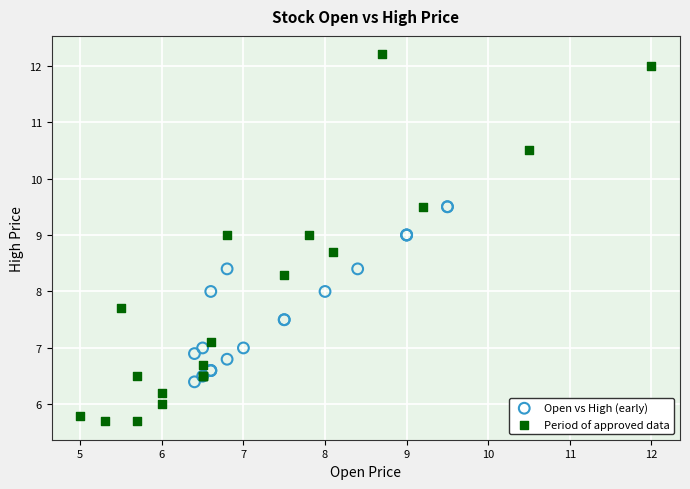

Which series reaches the minimum Y coordinate?

Period of approved data